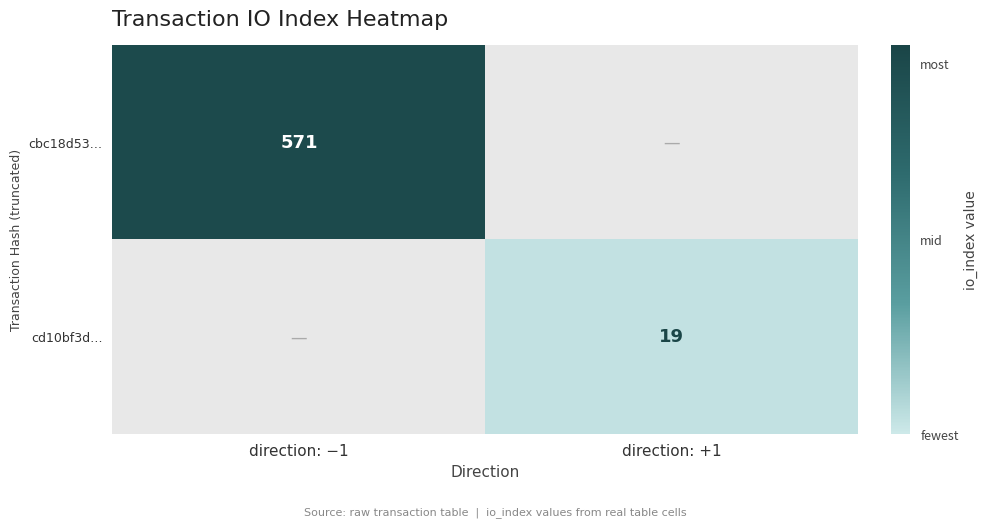

Is the value of cd10bf3d… at direction: +1 greater than the value of cbc18d53… at direction: −1?

No